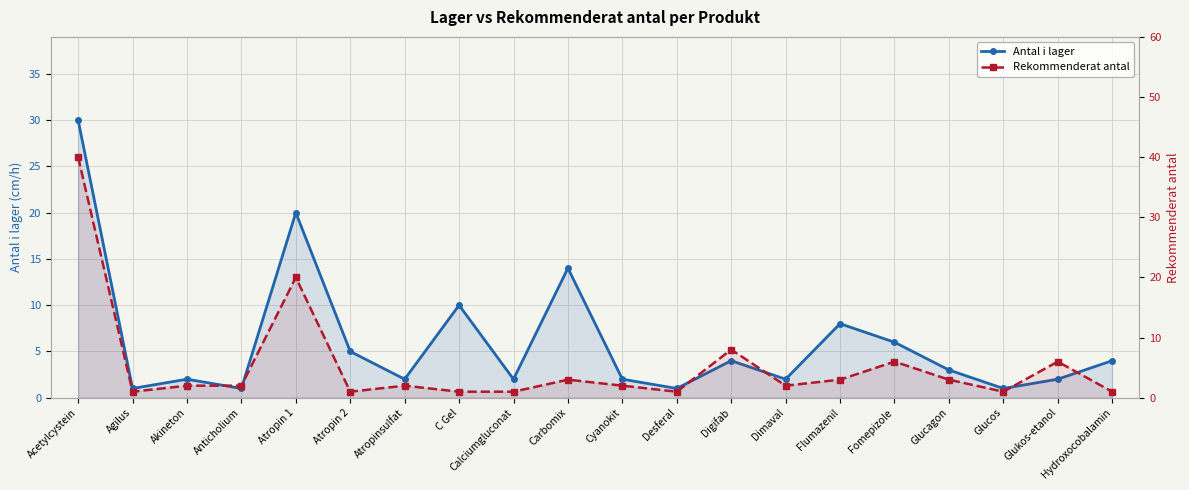

List the labels in order of Antal i lager value, smallest first.

Agilus, Anticholium, Desferal, Glucos, Akineton, Atropinsulfat, Calciumgluconat, Cyanokit, Dimaval, Glukos-etanol, Glucagon, Digifab, Hydroxocobalamin, Atropin 2, Fomepizole, Flumazenil, C Gel, Carbomix, Atropin 1, Acetylcystein